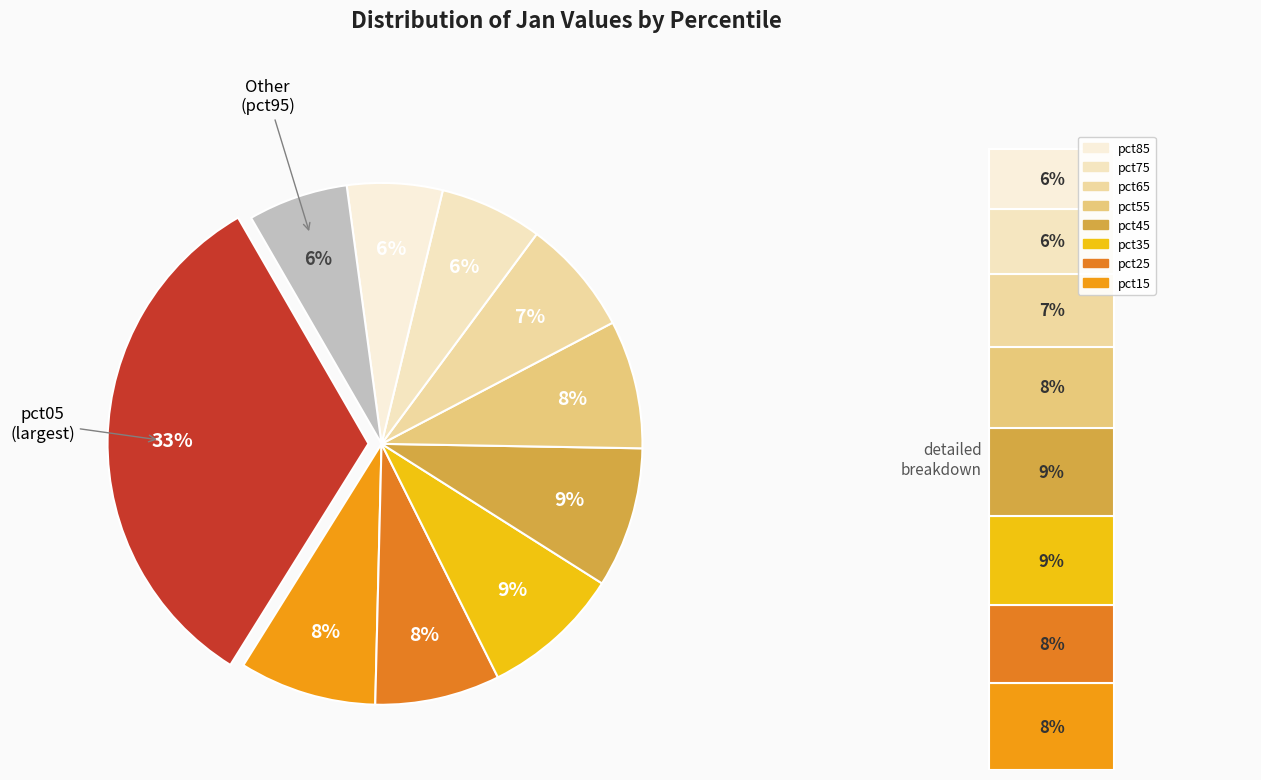

To the nearest percent, what is the difference between the pct05 and pct75 slice percentages?

26%